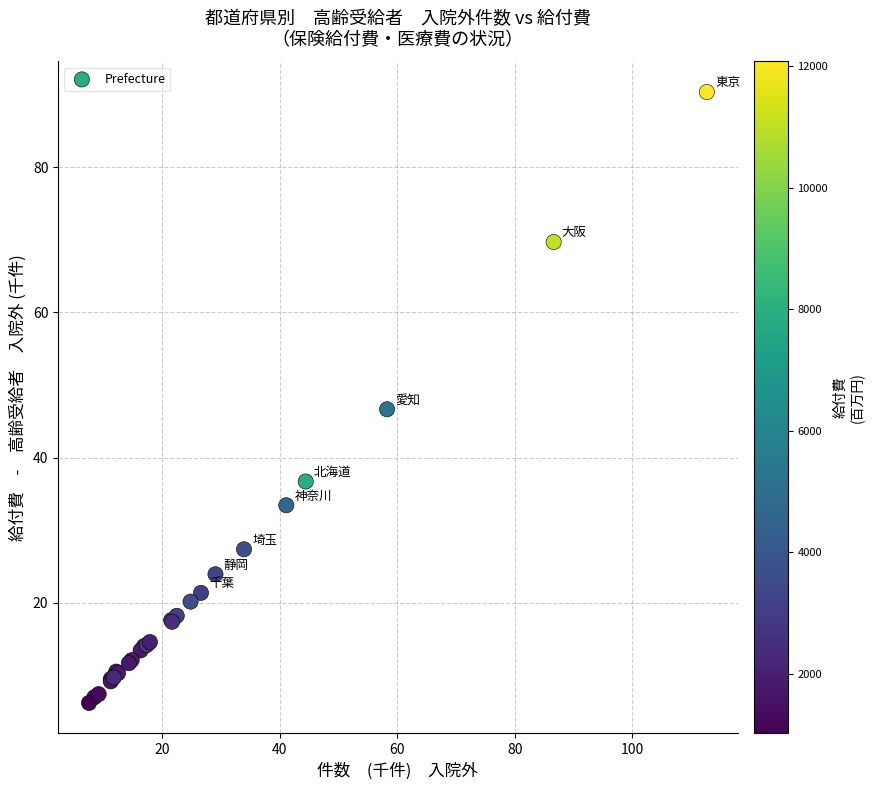

What Y value in the scatter plot is closest to 48?

46.7